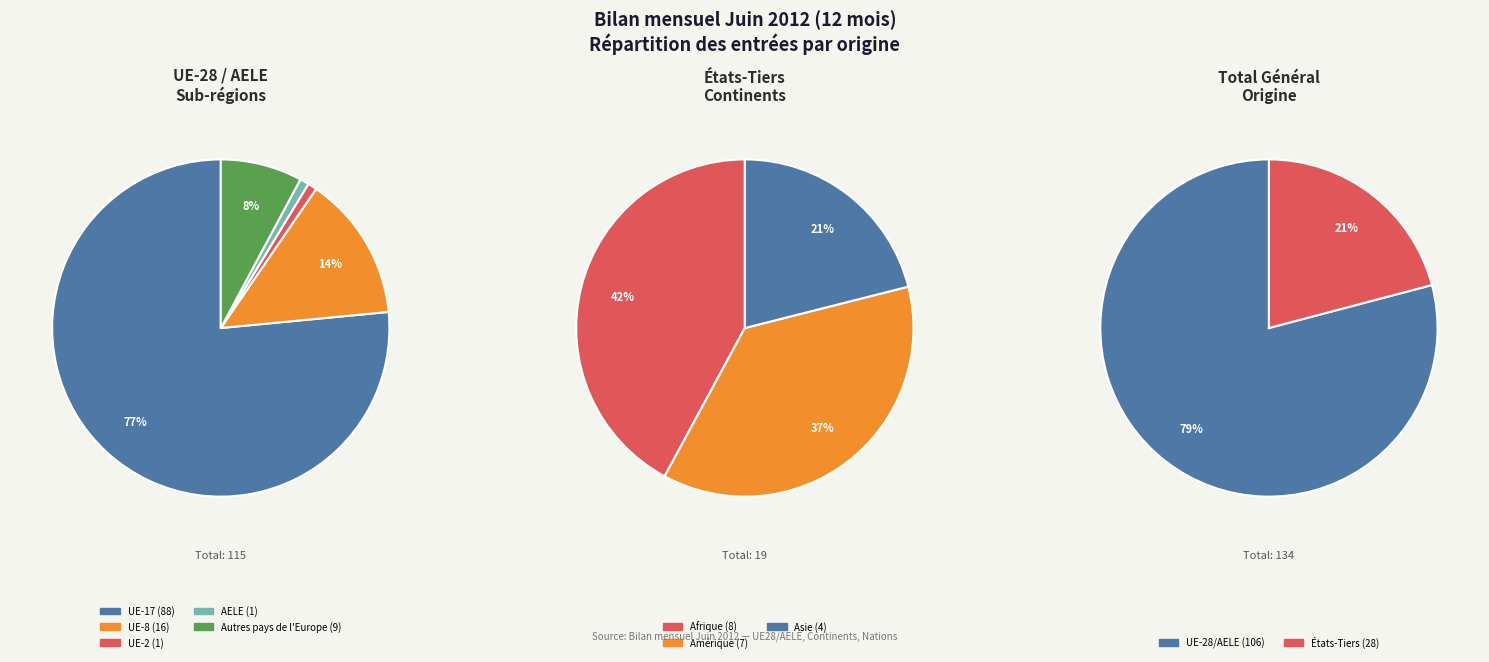

To the nearest percent, what is the average slice percentage?

20%